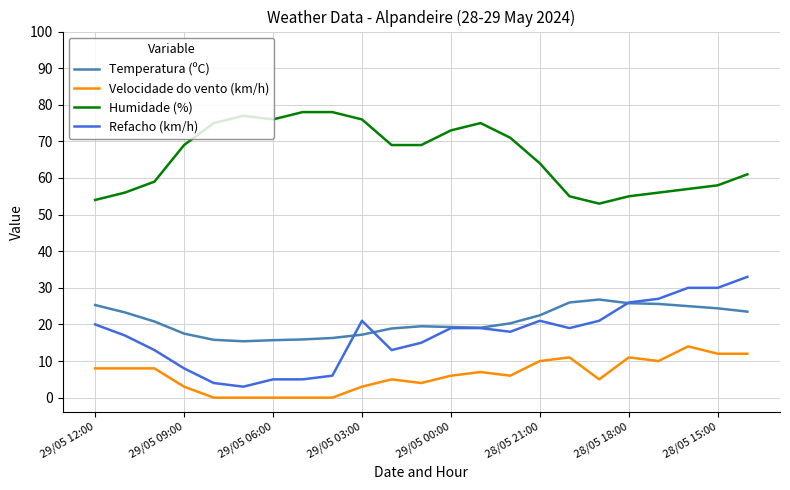

What is the greatest value displayed?

78.0